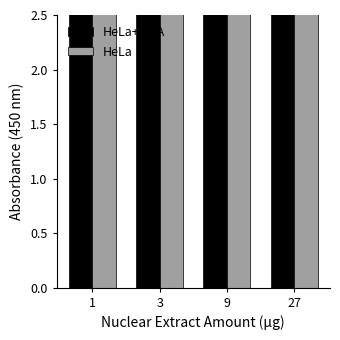

The HeLa+PMA series shows 29.2 at 1. True or false?

False